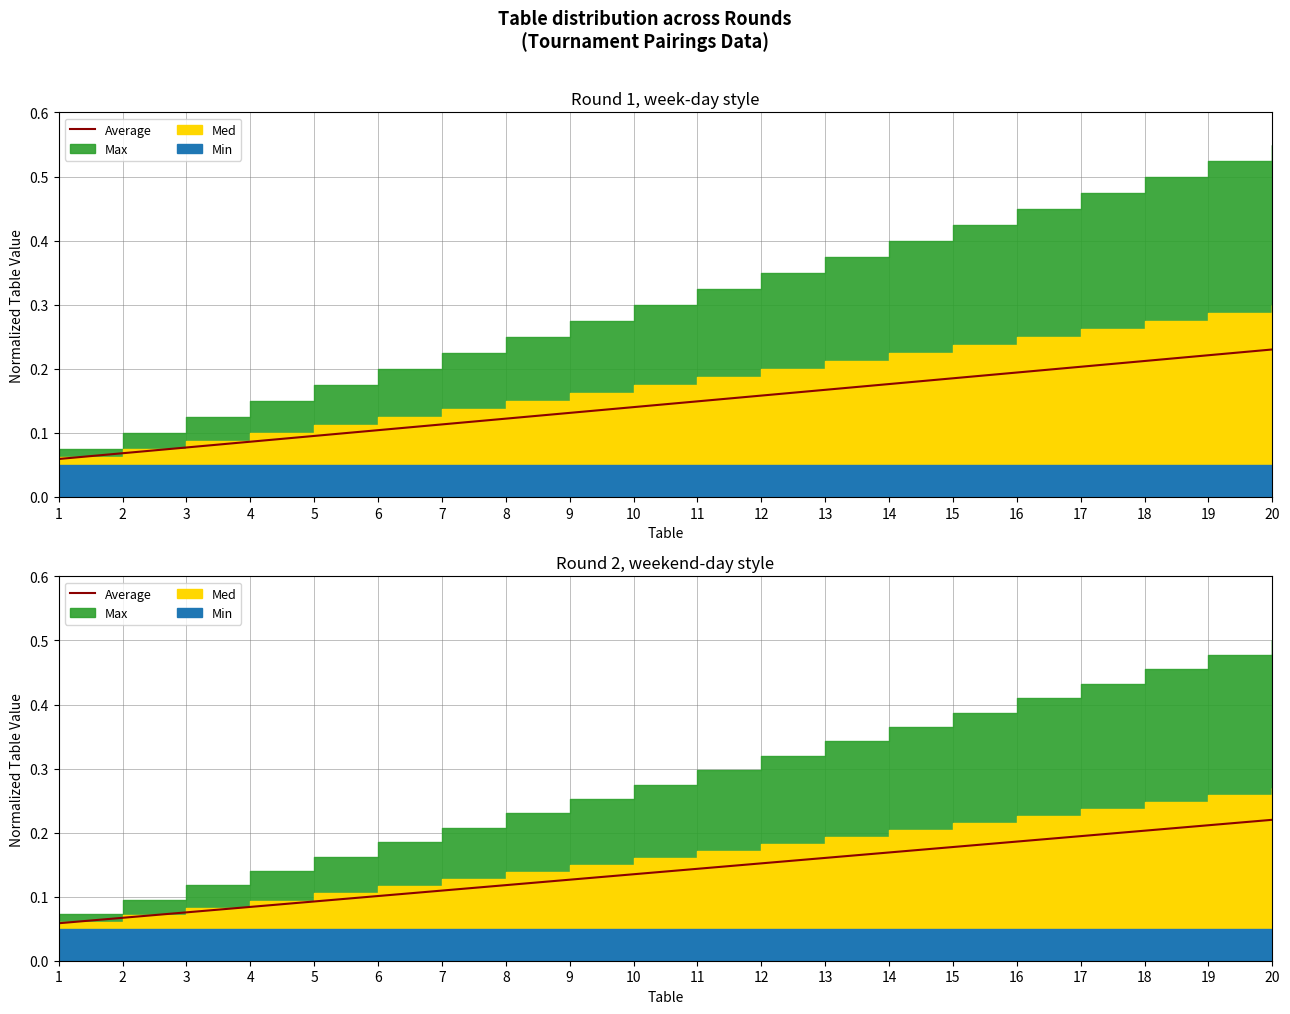

How many lines are shown in the chart?

1